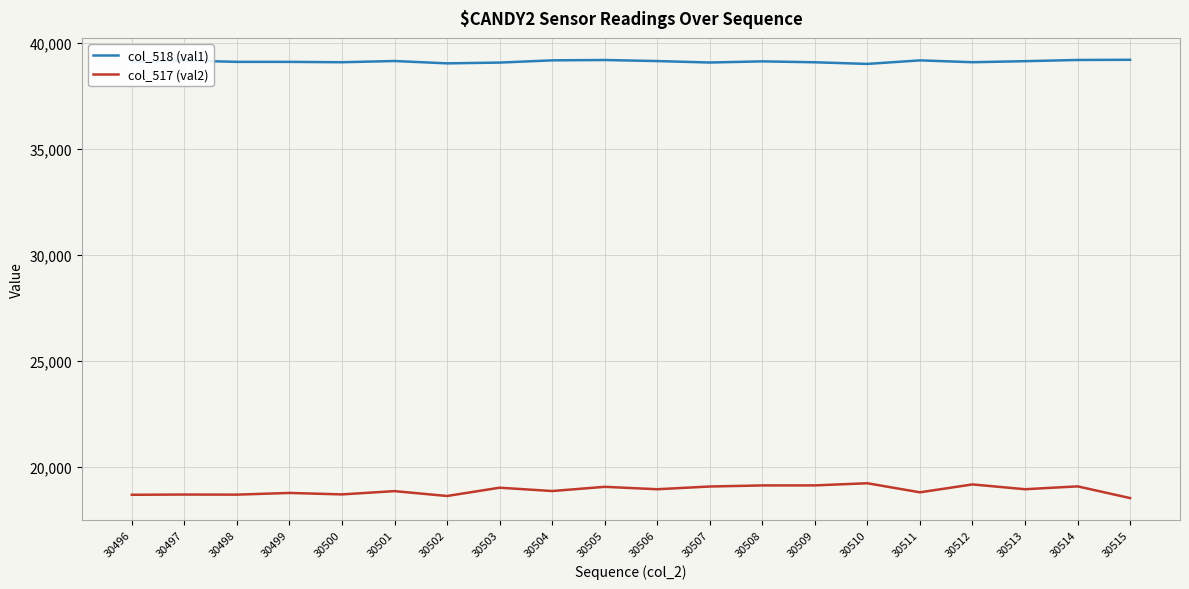

At 30512, list the series in order from largest to smallest.

col_518 (val1), col_517 (val2)